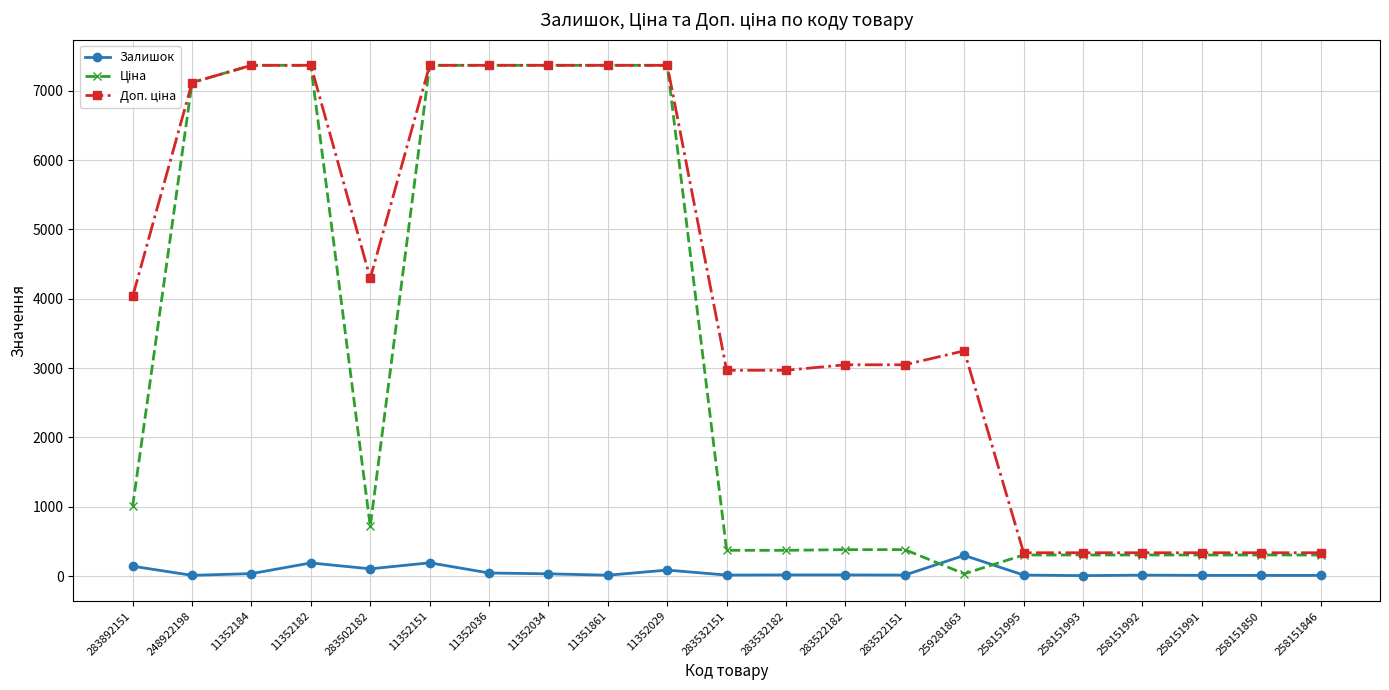

What is the sum of all Залишок values?

1264.0